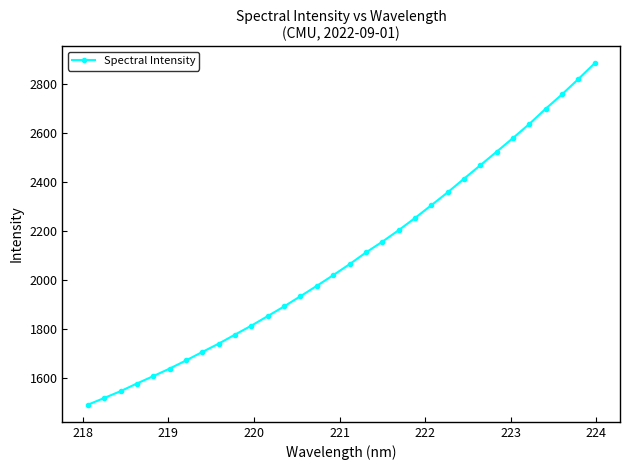

What is the value of the 14th point from the left?

1934.4